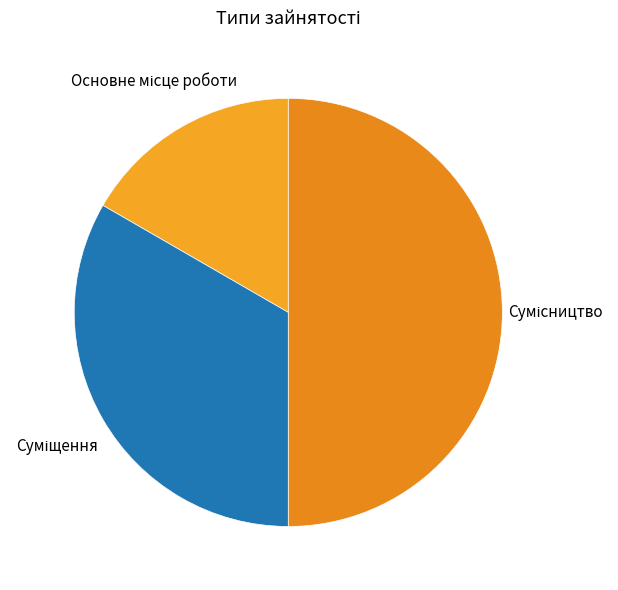

What percentage is the Основне місце роботи slice, to the nearest percent?

17%